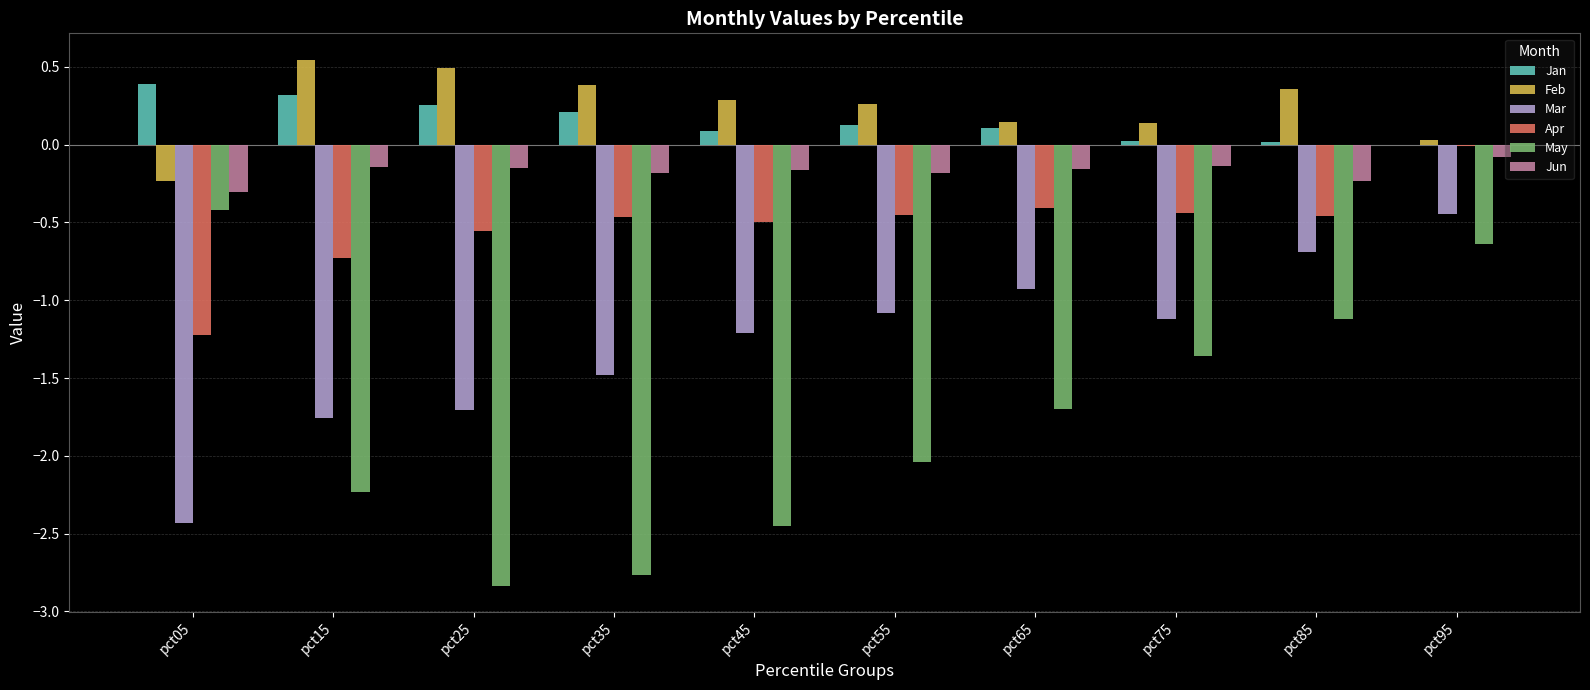

At which label is May closest to -1?

pct85